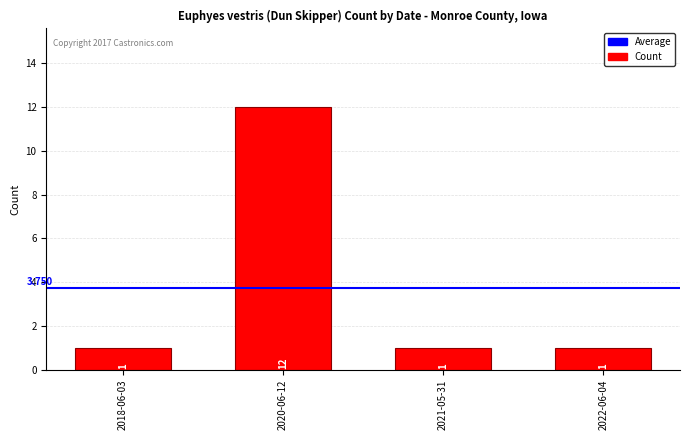

What is the label of the 4th bar from the right?

2018-06-03